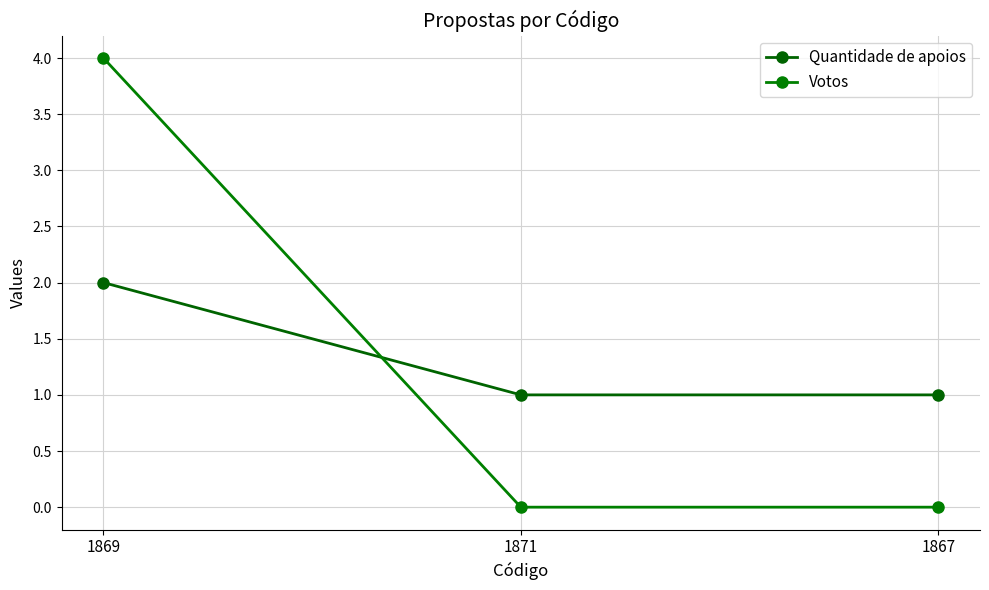

What is the approximate value of Quantidade de apoios at 1869?

2